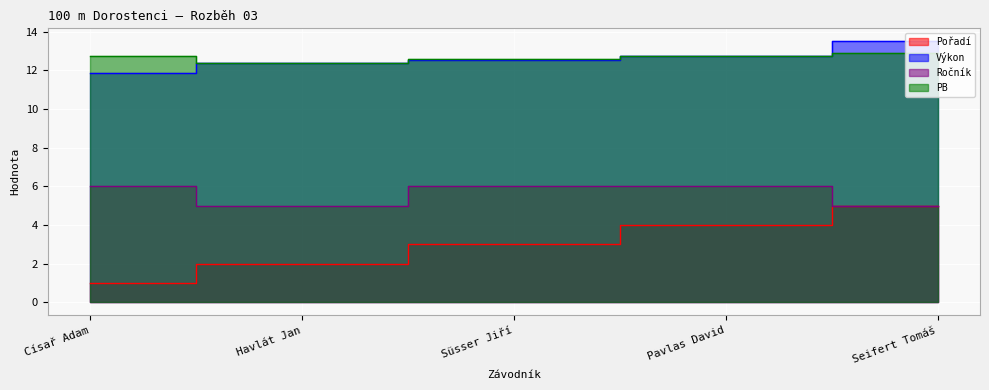

What is the difference between the second highest and minimum values in the Pořadí series?

3.0